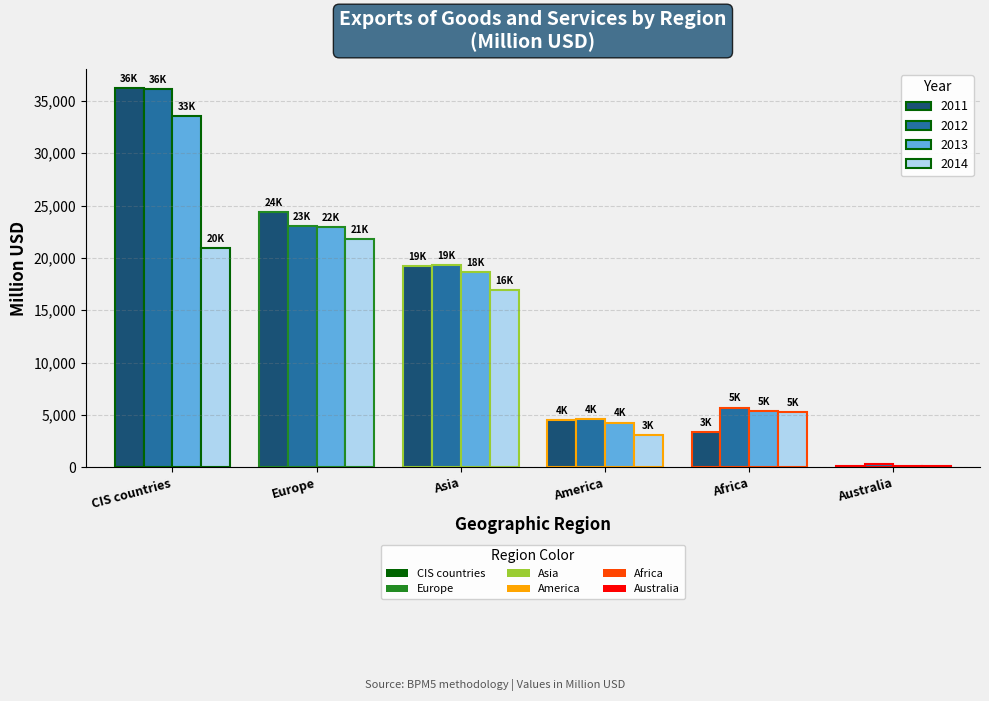

Which label corresponds to the largest value in the chart?

CIS countries